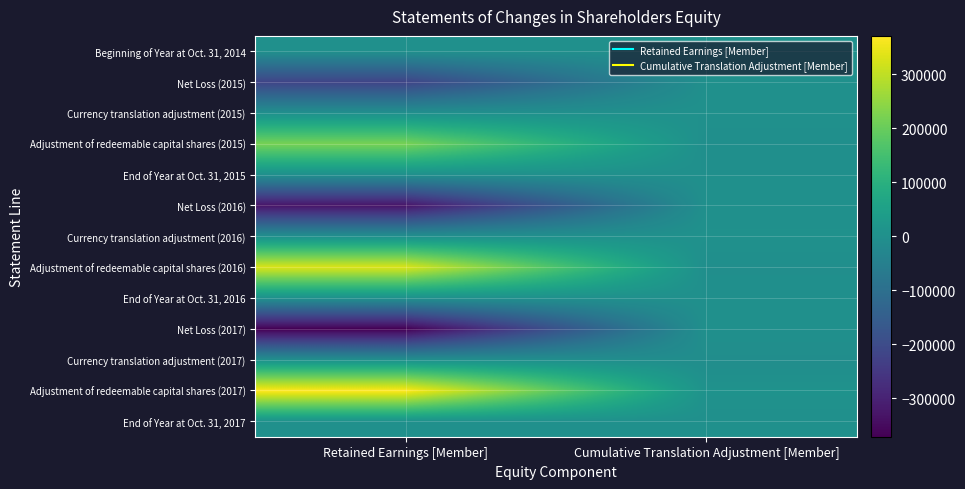

Which has a higher value, Retained Earnings [Member] or Cumulative Translation Adjustment [Member]?

Retained Earnings [Member]